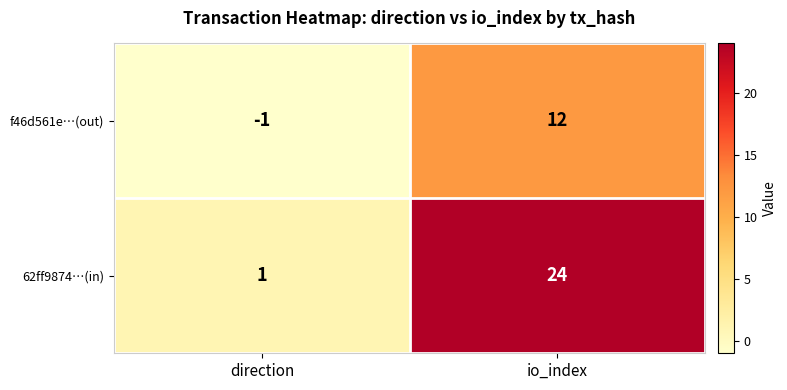

At which label is f46d561e…(out) closest to 5?

direction